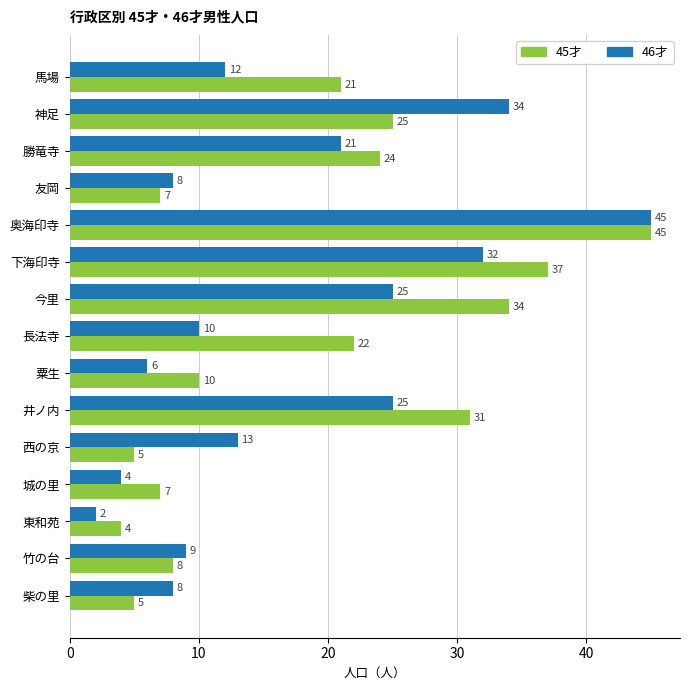

What is the minimum value for 46才?

2